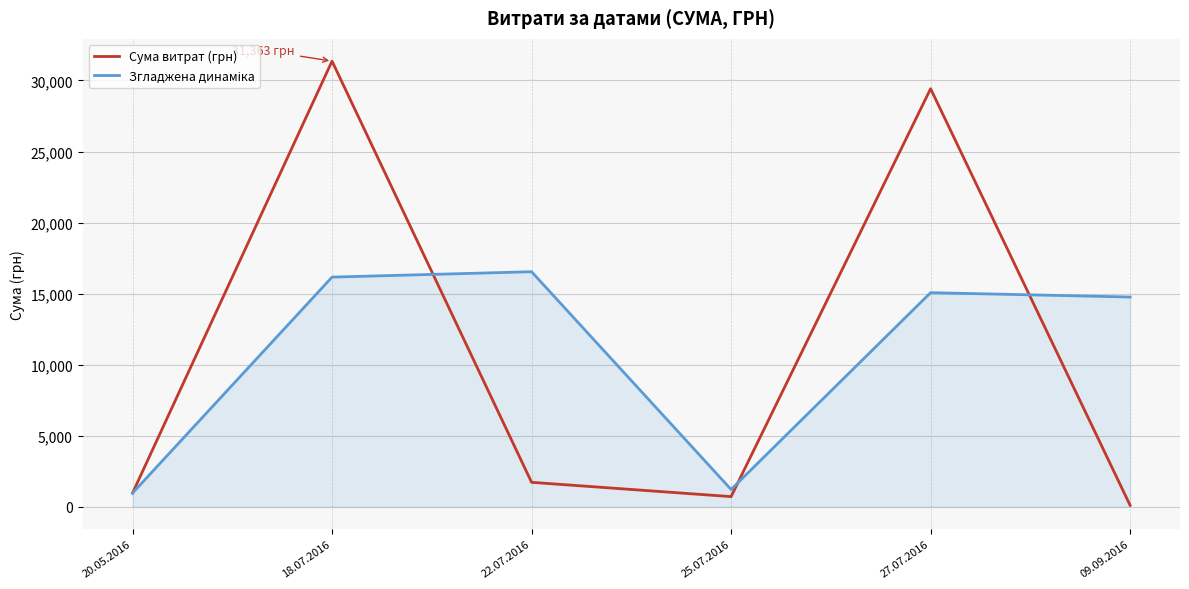

True or false: Сума витрат (грн) has a value of 718.0 at 25.07.2016.

True